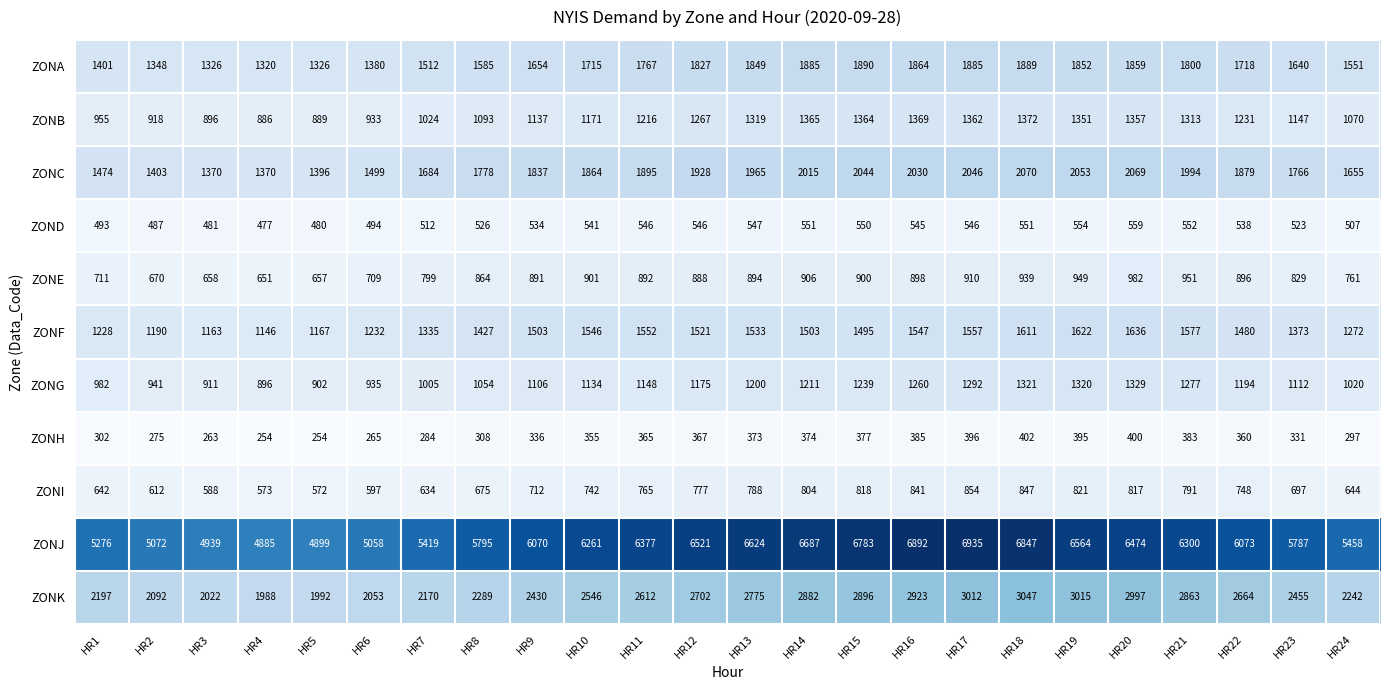

True or false: ZONE has a value of 616 at HR12.

False